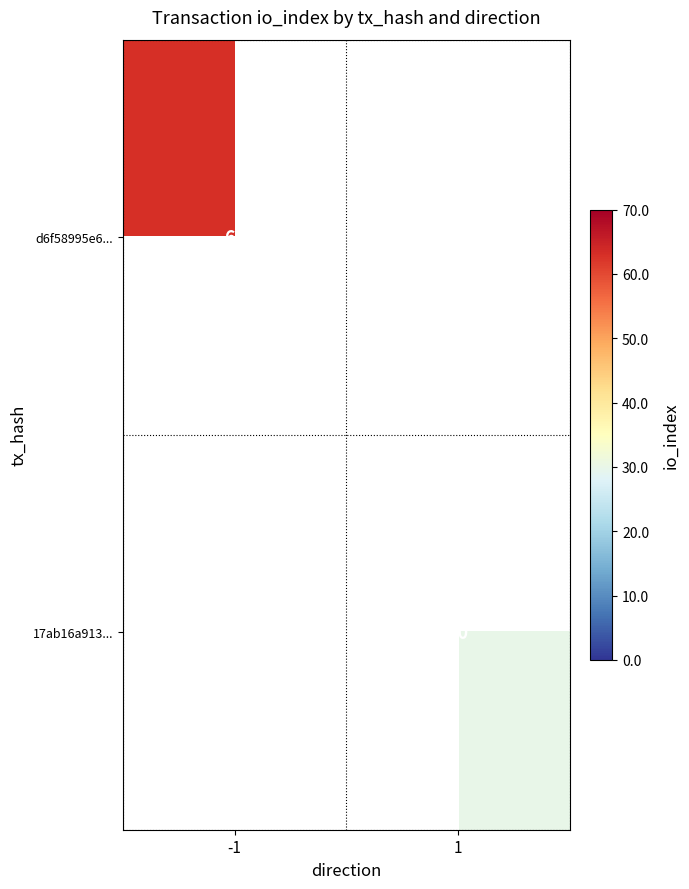

What is the smallest value displayed?

30.0